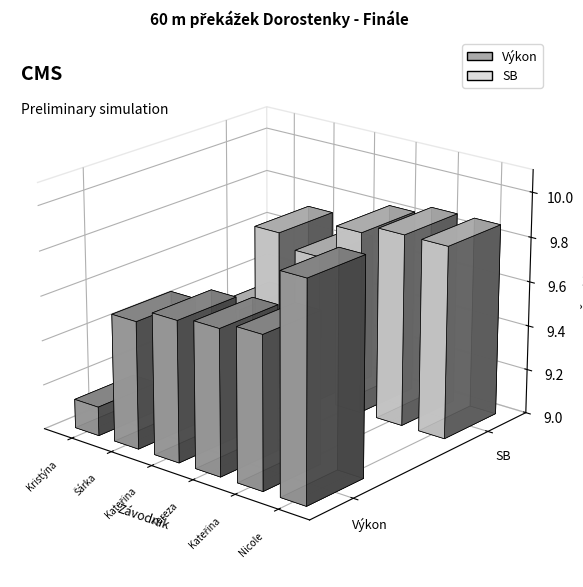

What is the sum of the SB values at Mašková Kateřina and Vejdělková Kateřina?

19.5